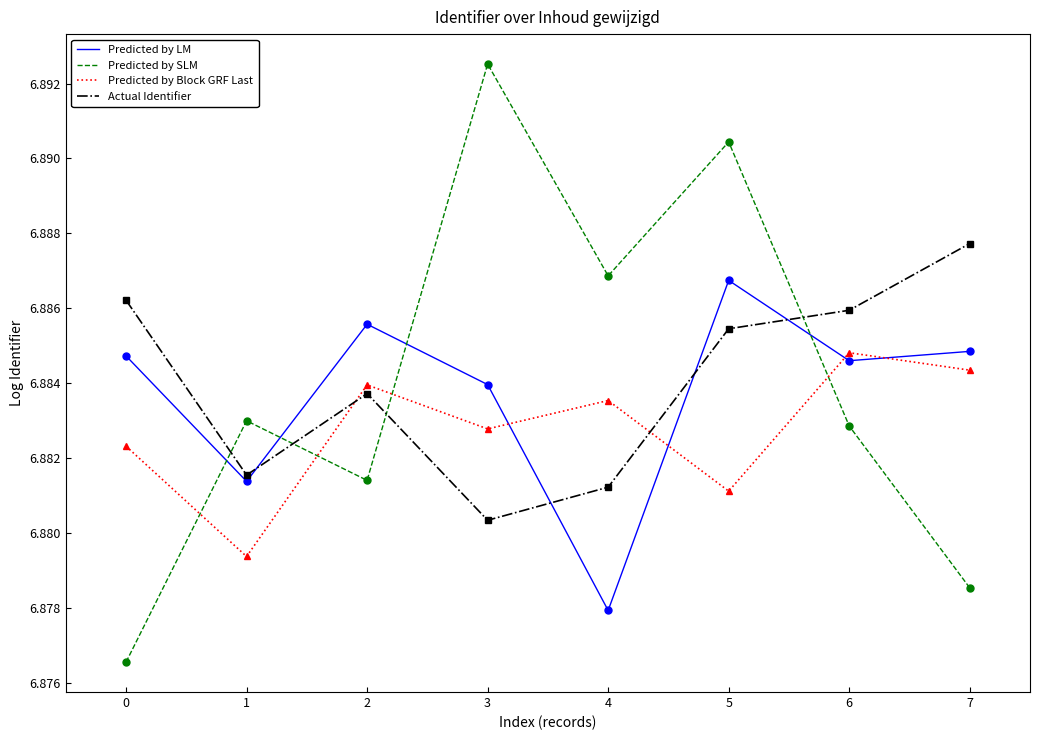

Which series changed the most between 1 and 3?

Predicted by SLM